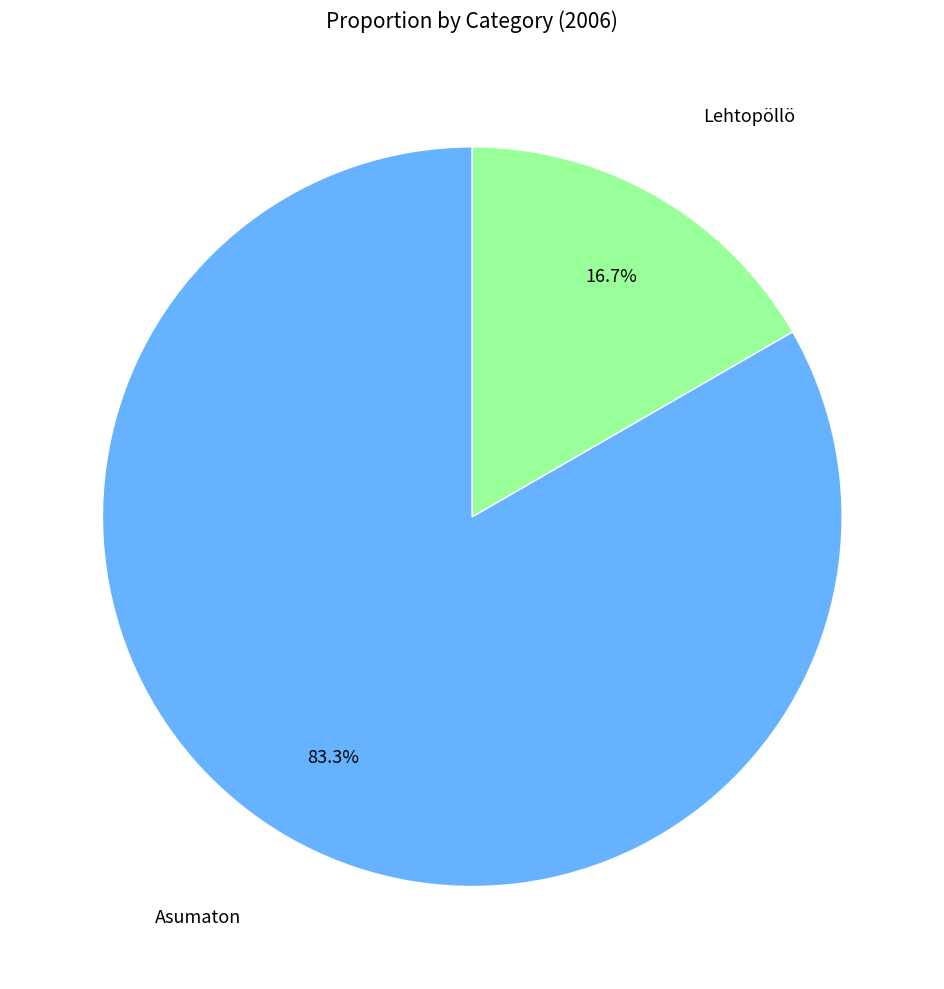

Does any single category account for the majority?

Yes